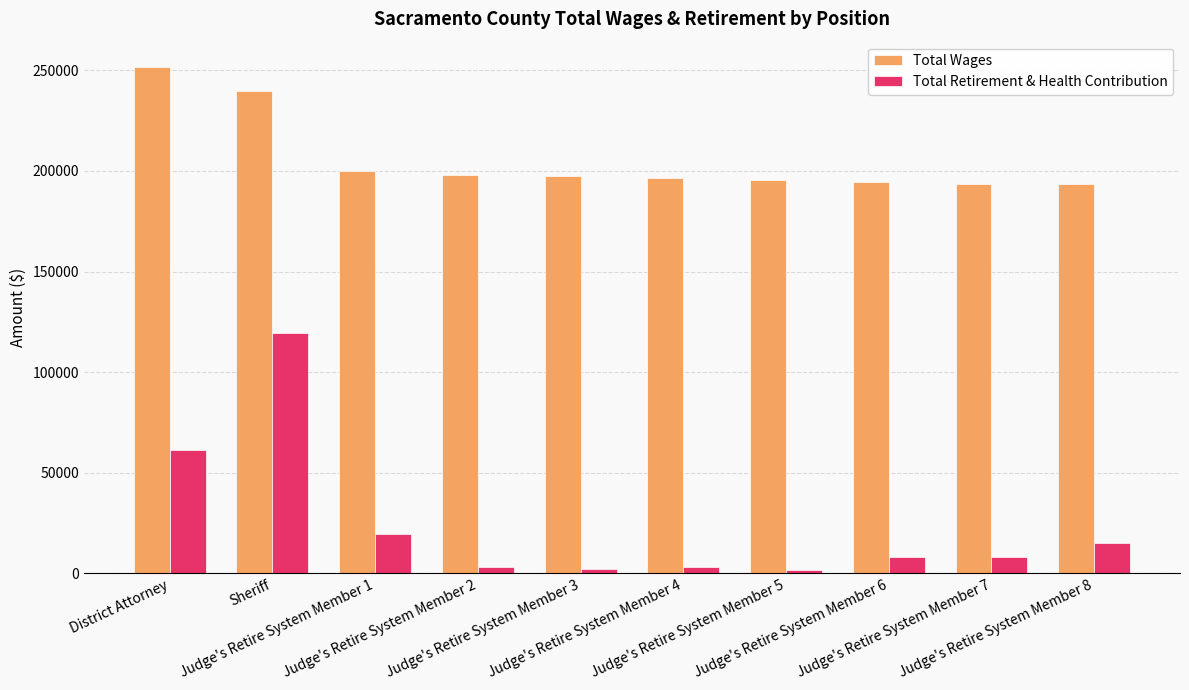

What is the sum of all Total Wages values?

2060083